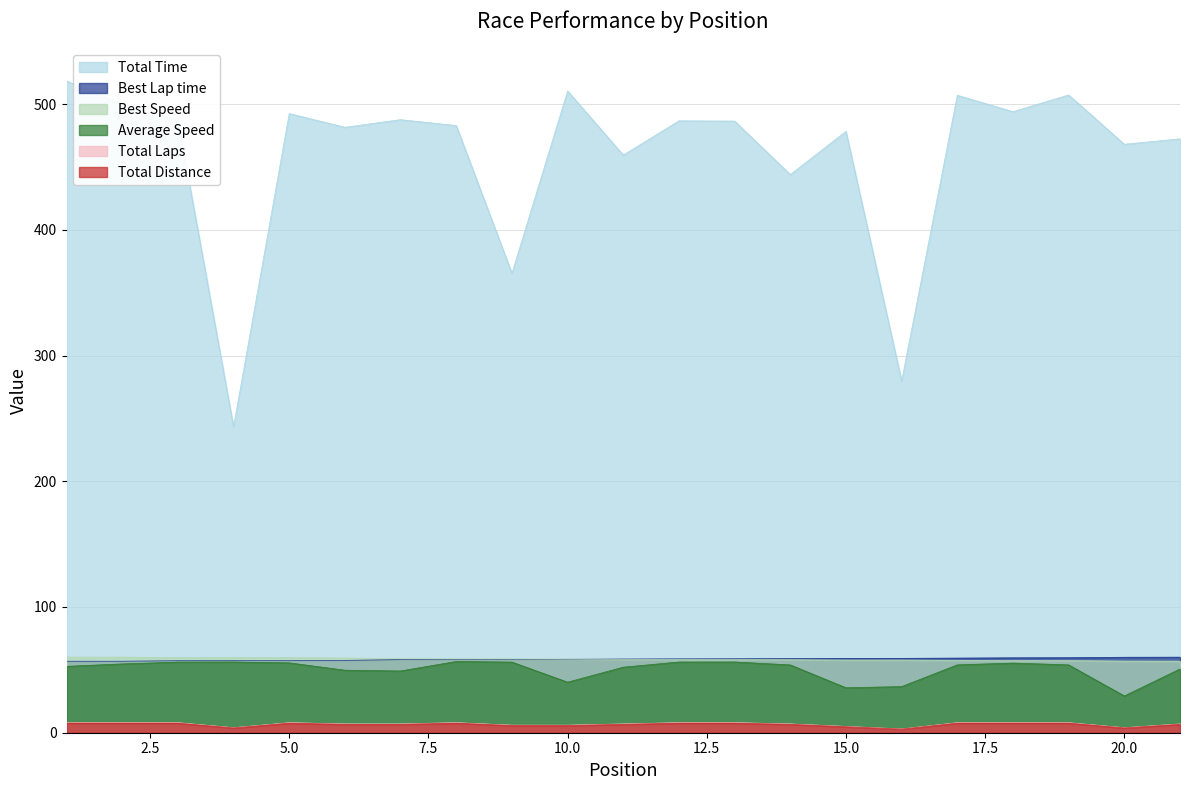

Read the Best Speed value at 8.

58.7